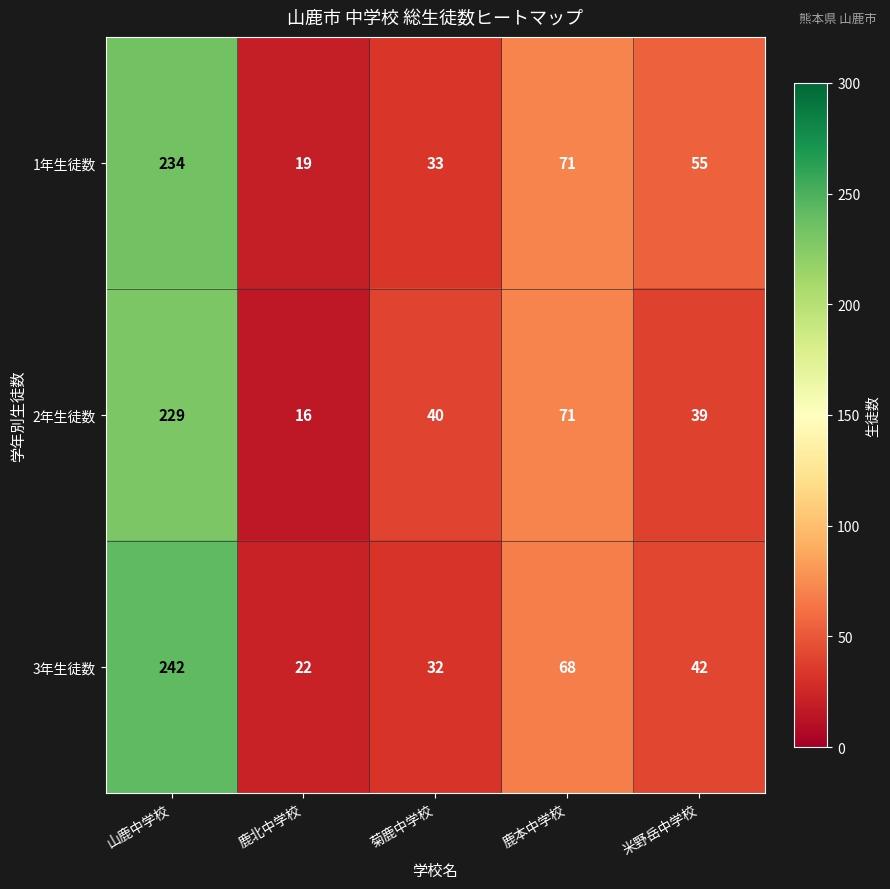

Reading right to left, list all the values displayed in this chart.

1年生徒数: 55	71	33	19	234
2年生徒数: 39	71	40	16	229
3年生徒数: 42	68	32	22	242